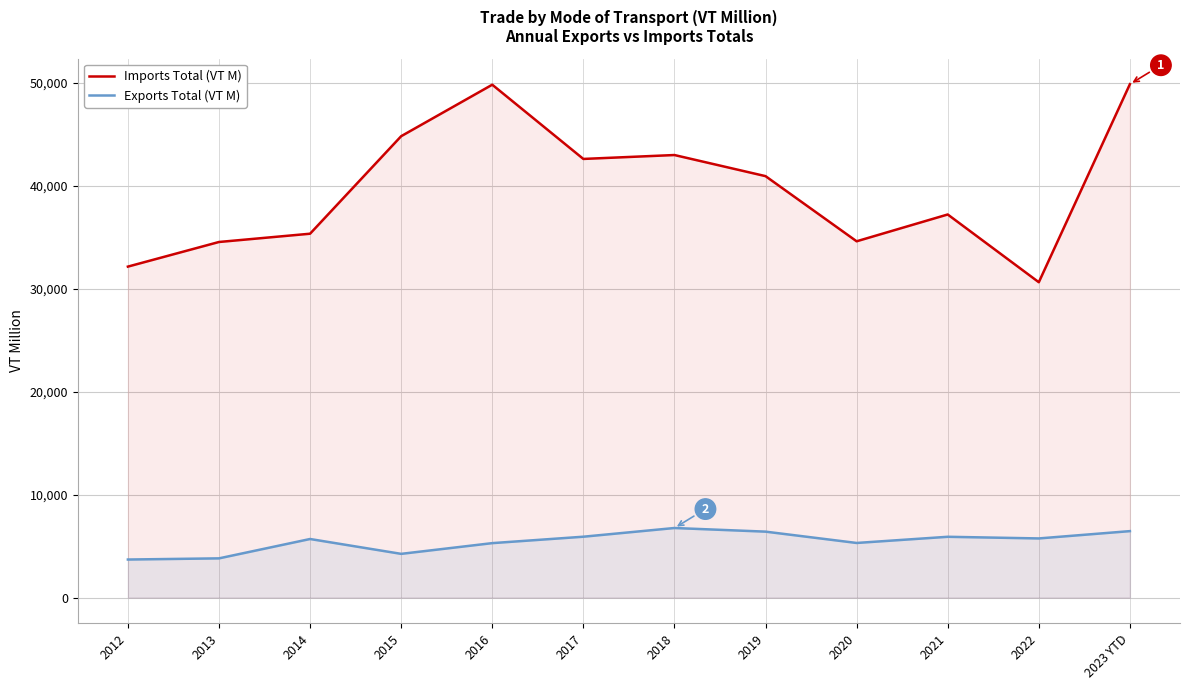

What is the difference between the highest and lowest values at 2022?

24895.7